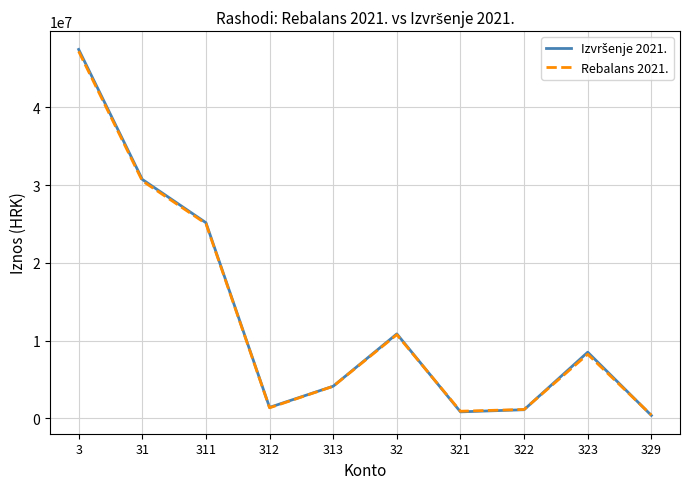

The value of Rebalans 2021. at 322 is 1153790.0. True or false?

True